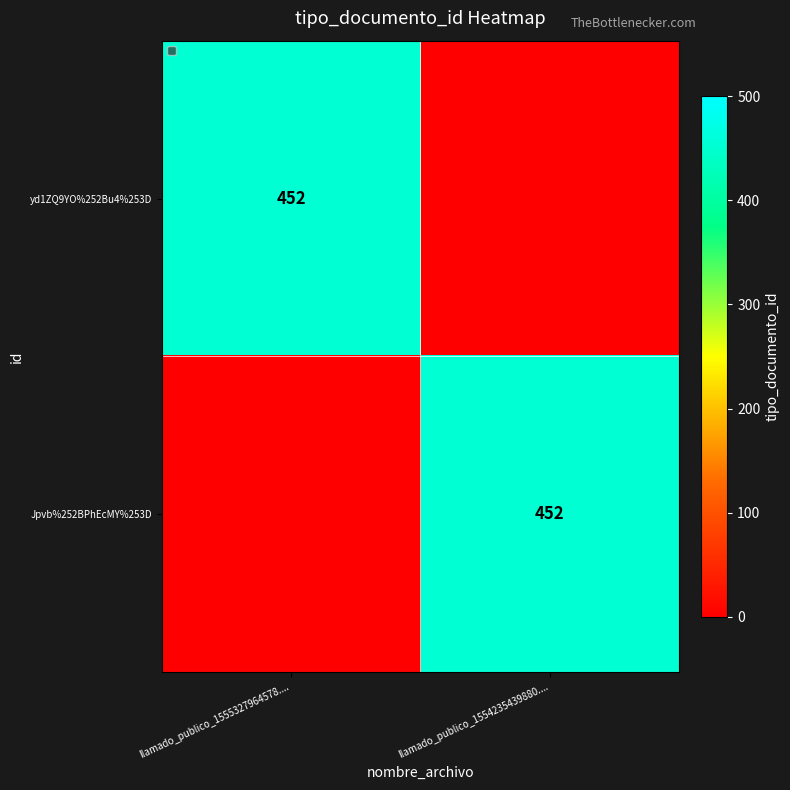

What is the greatest value displayed?

452